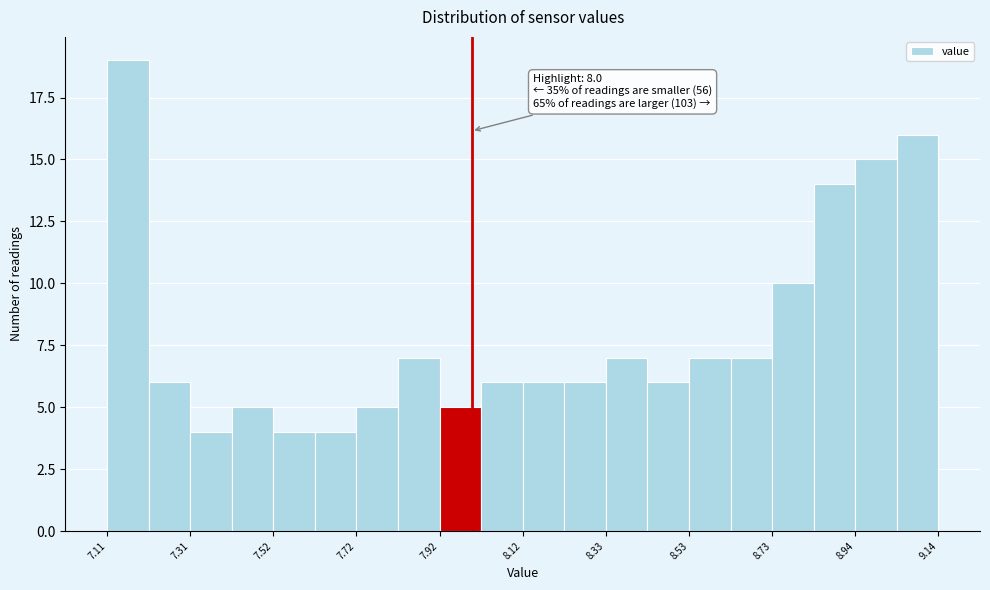

Around what value on the x-axis is the tallest bar? Give the approximate position of its centre, as read against the axis.

7.15